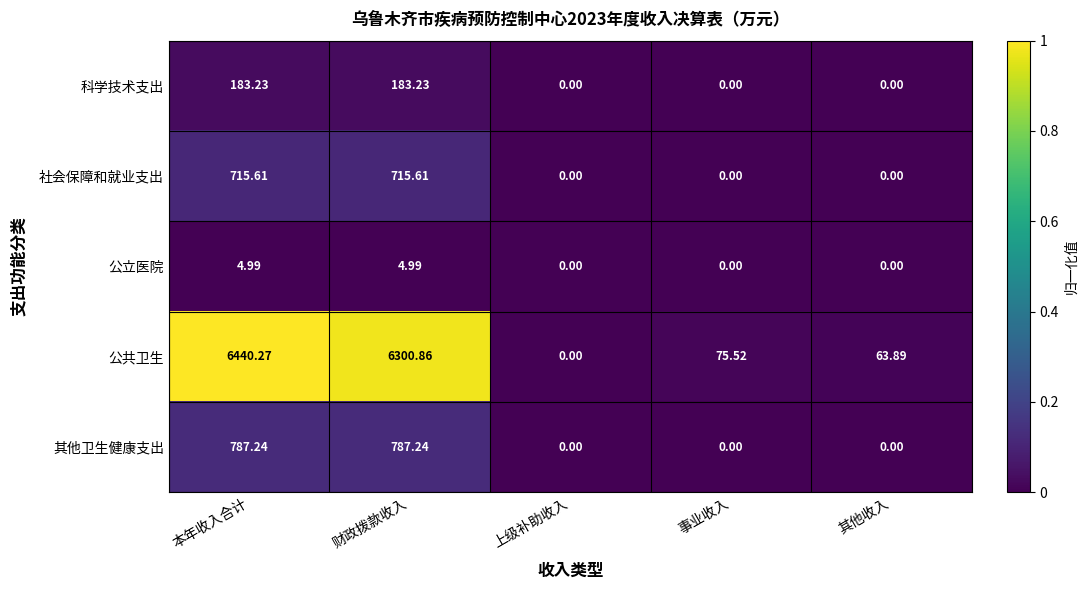

Where is 公共卫生 nearest to the value 3220?

财政拨款收入